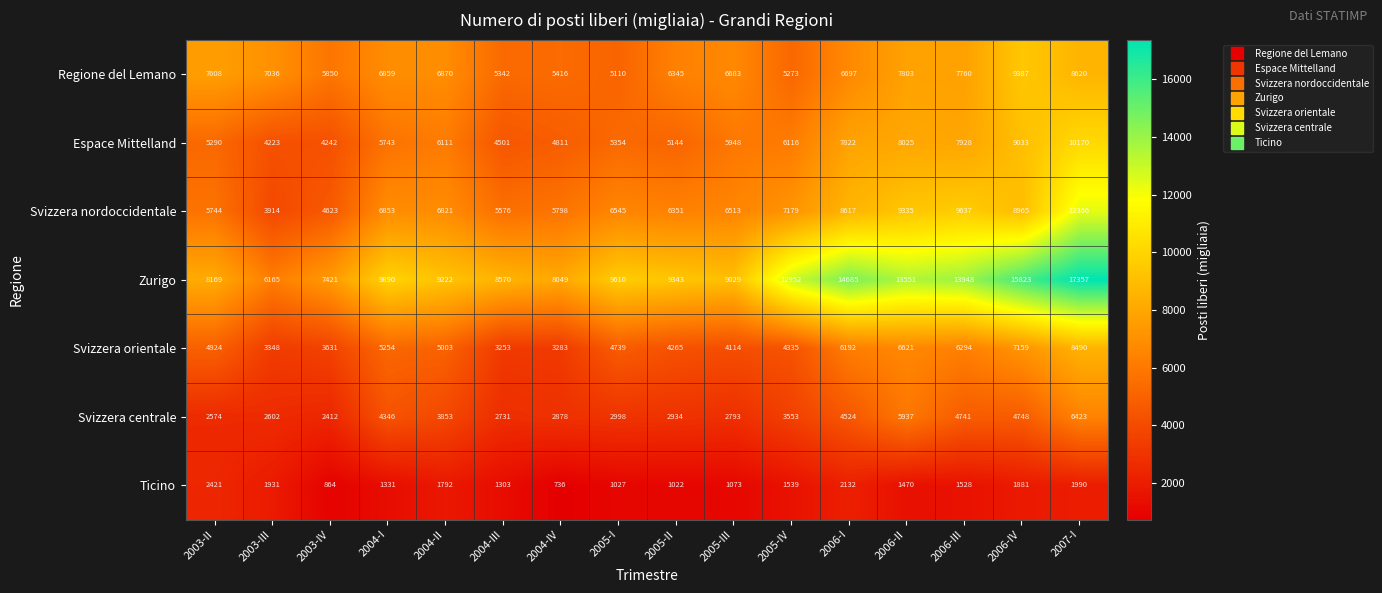

What is the difference between the maximum and second lowest values in the Svizzera centrale series?

3849